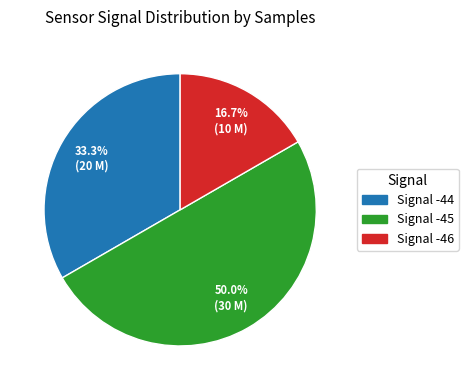

How many slices are in this pie chart?

3